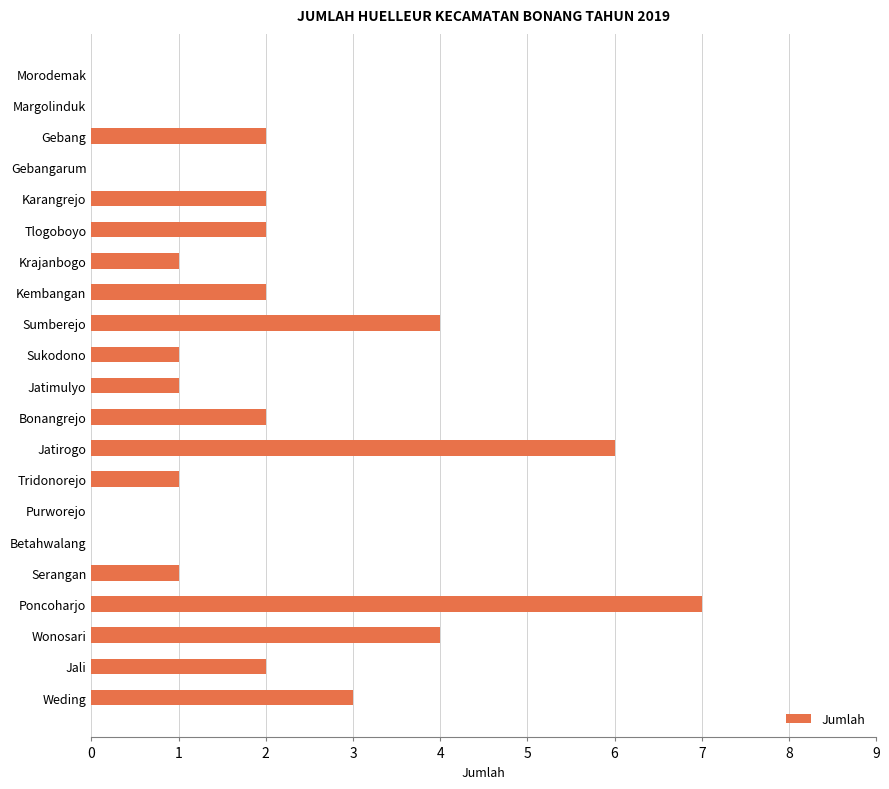

True or false: the data shows 1 at Krajanbogo.

True